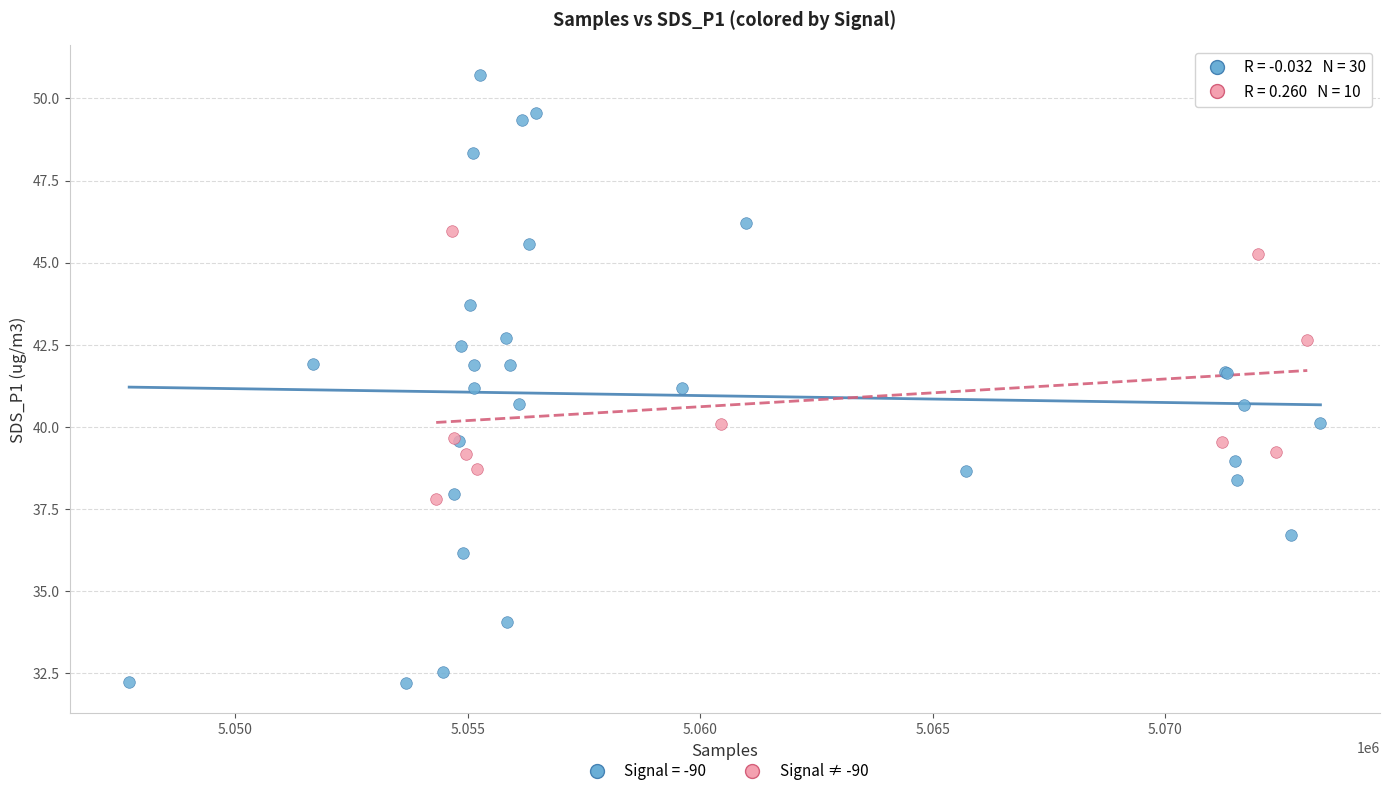

Which series has the widest spread of Y values?

Signal = -90